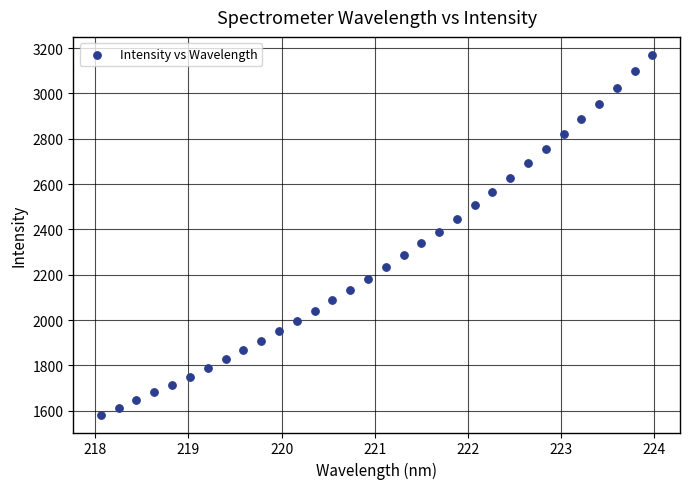

What is the range of X values (max minus min)?

5.9